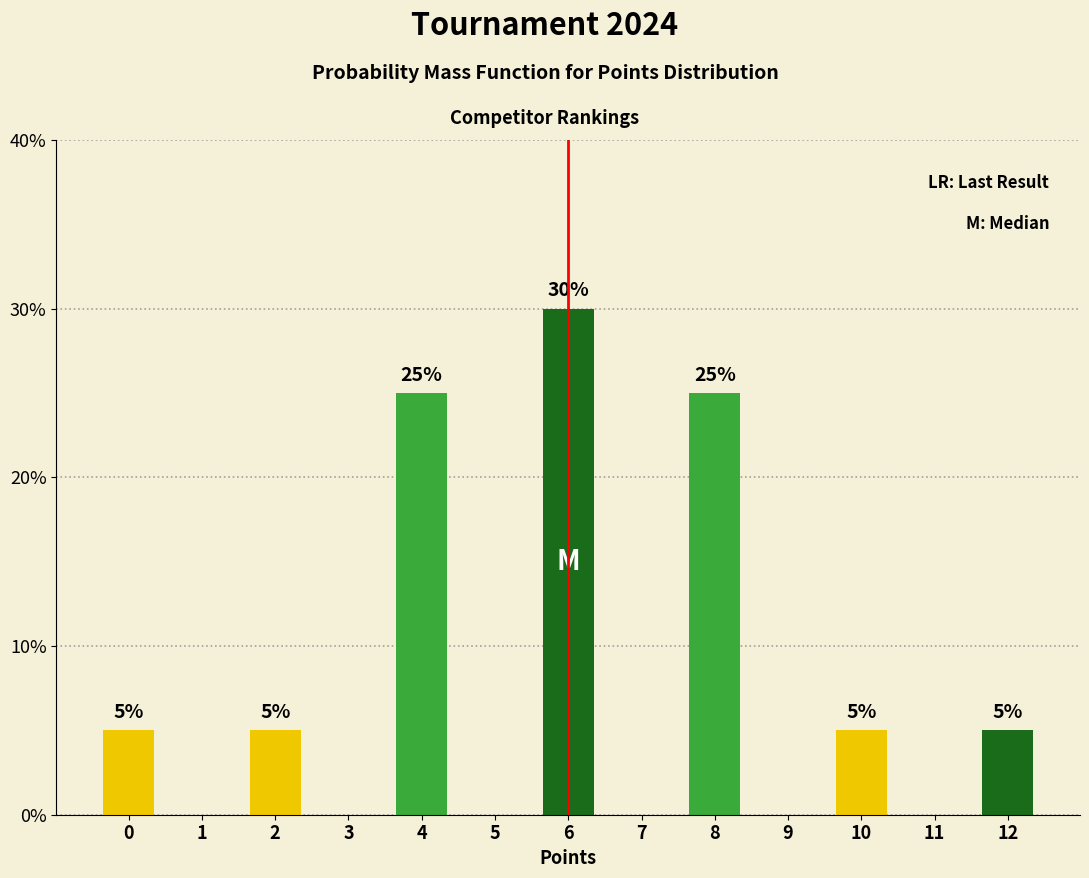

Reading left to right, extract all data points from this chart.

0=5	1=0	2=5	3=0	4=25	5=0	6=30	7=0	8=25	9=0	10=5	11=0	12=5